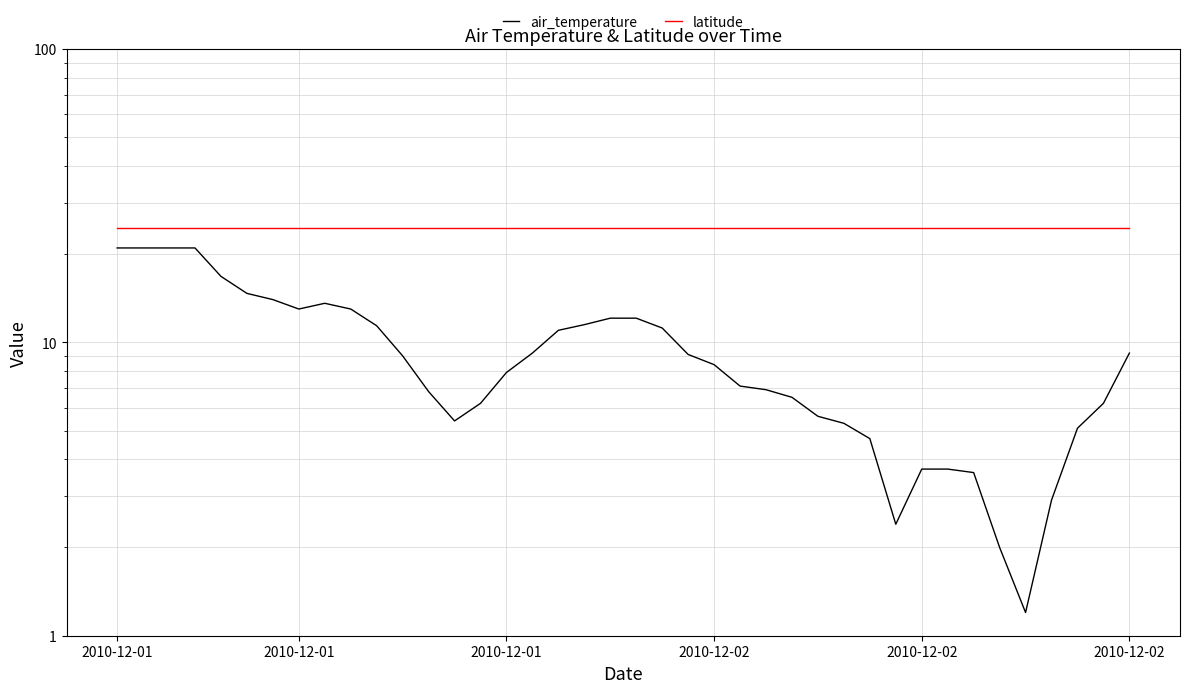

At which label is latitude closest to 24?

2010-12-01